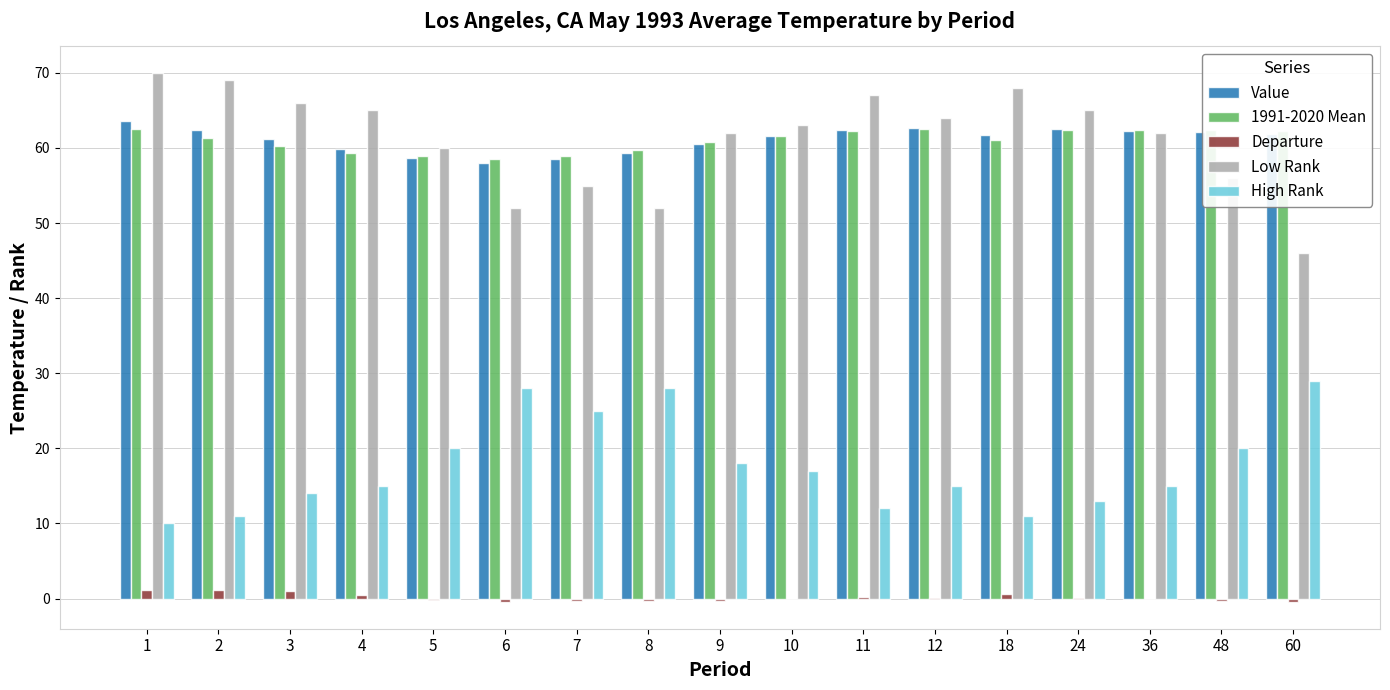

Is it true that Low Rank equals 65.0 at 4?

True